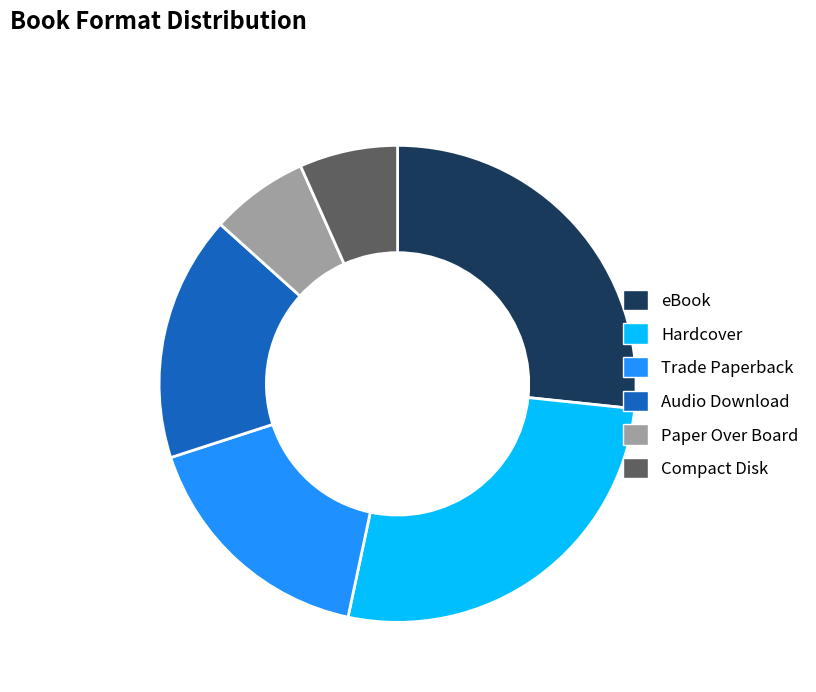

True or false: Audio Download accounts for 4% of the total.

False